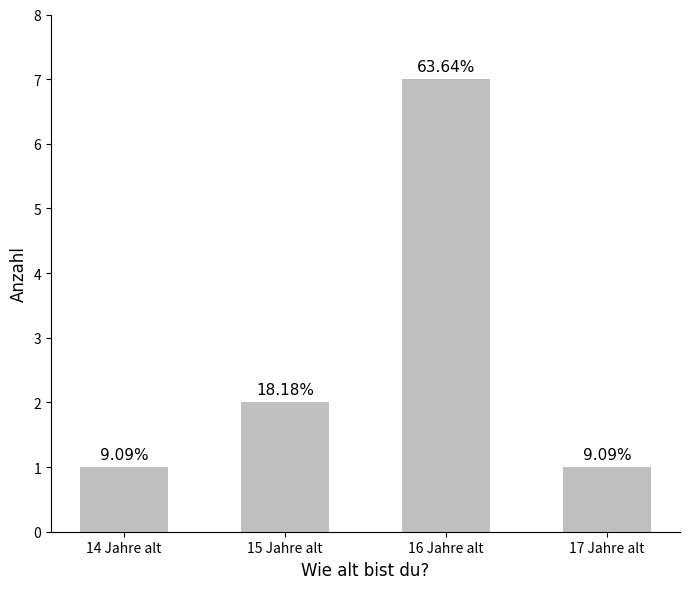

Are the bars horizontal?

No